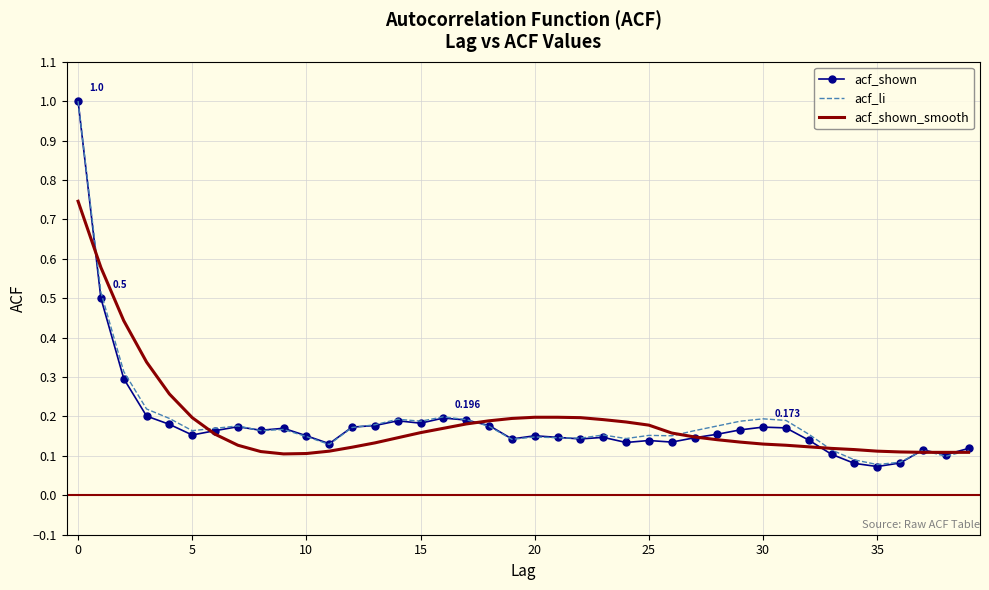

What is the smallest value displayed?

0.1